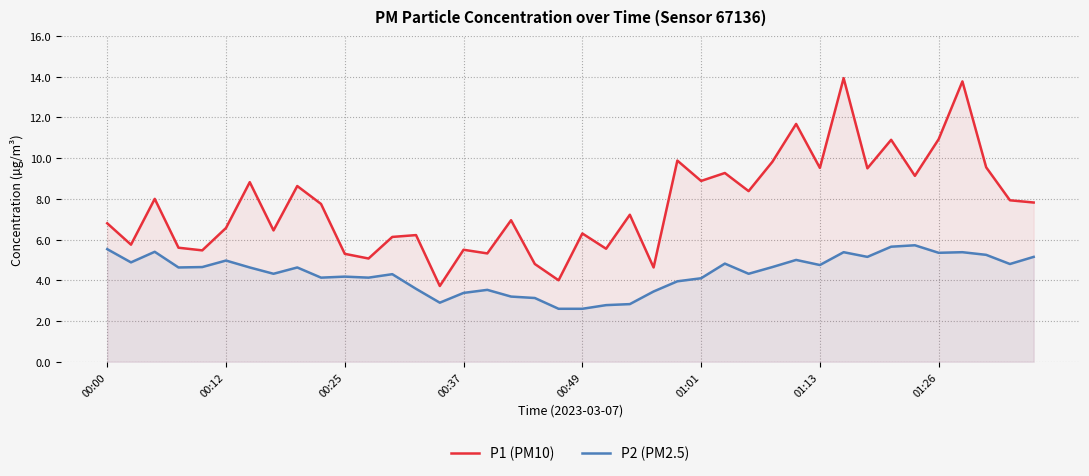

True or false: P2 and P1 intersect in this chart.

False